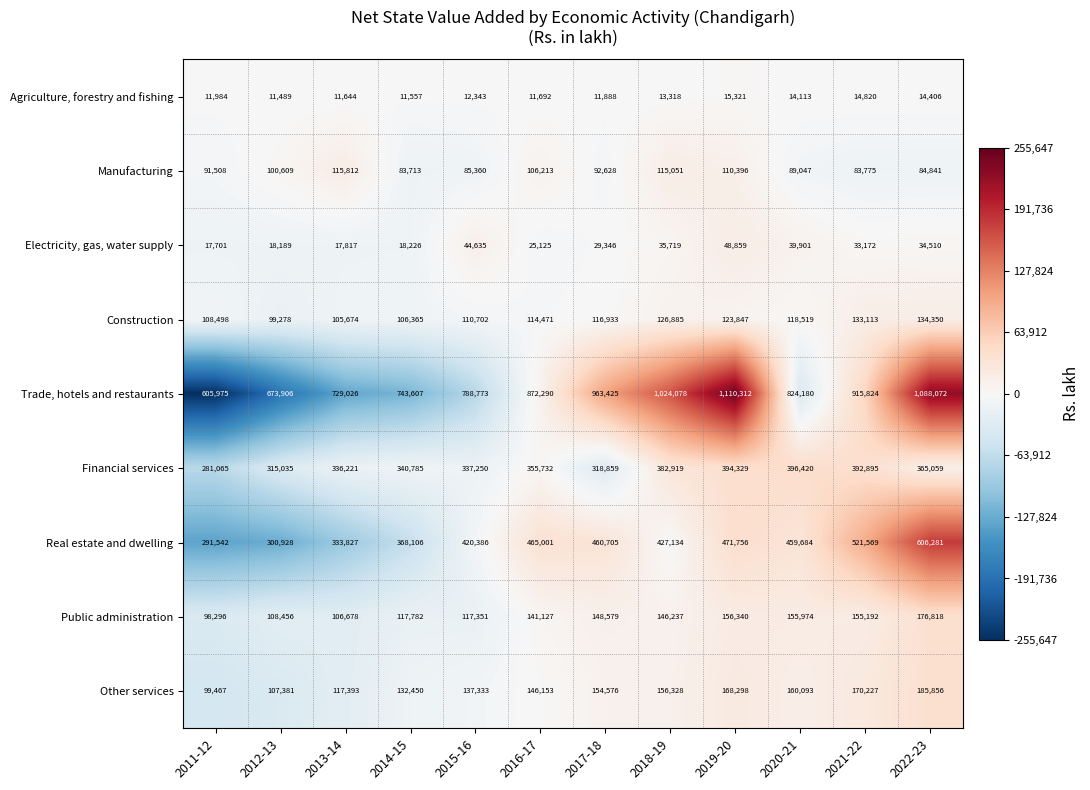

What is the sum of all Construction values?

1398635